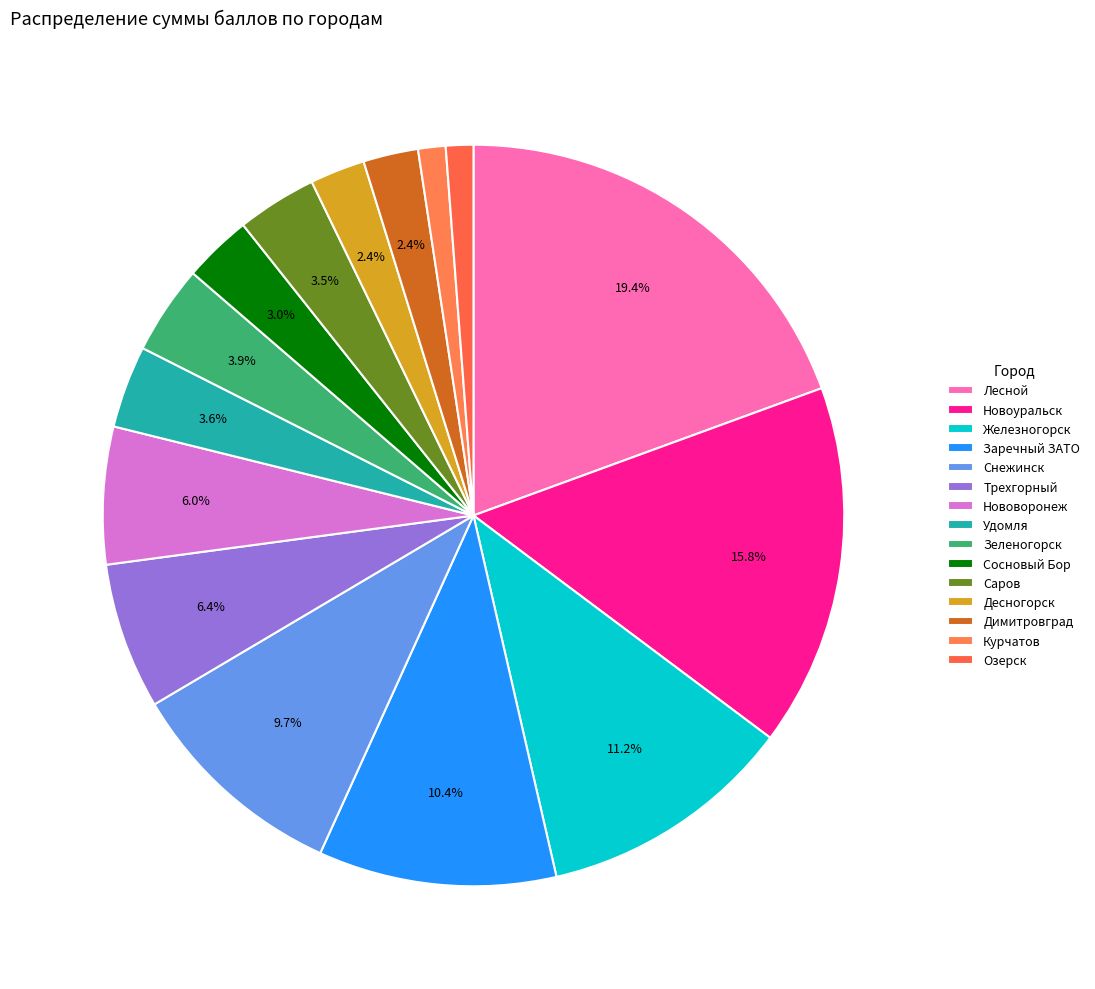

What is the change in value from Железногорск to Нововоронеж?

-216.7